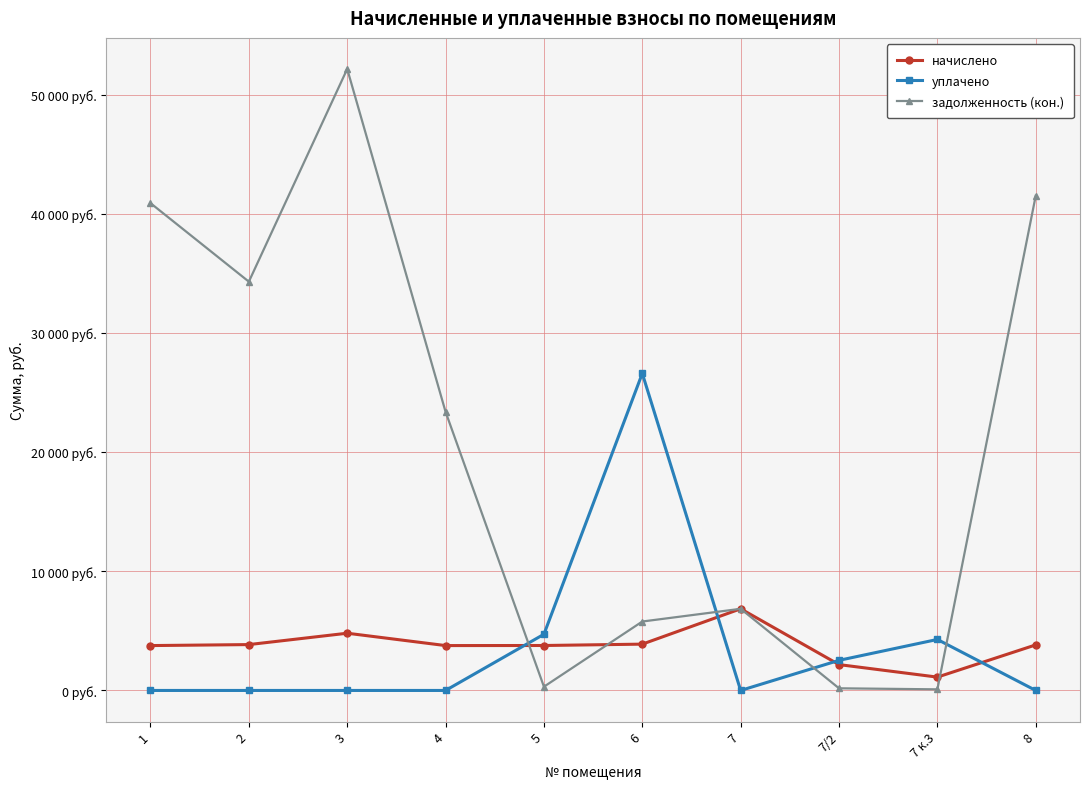

Is this an area chart (filled region under the line)?

No